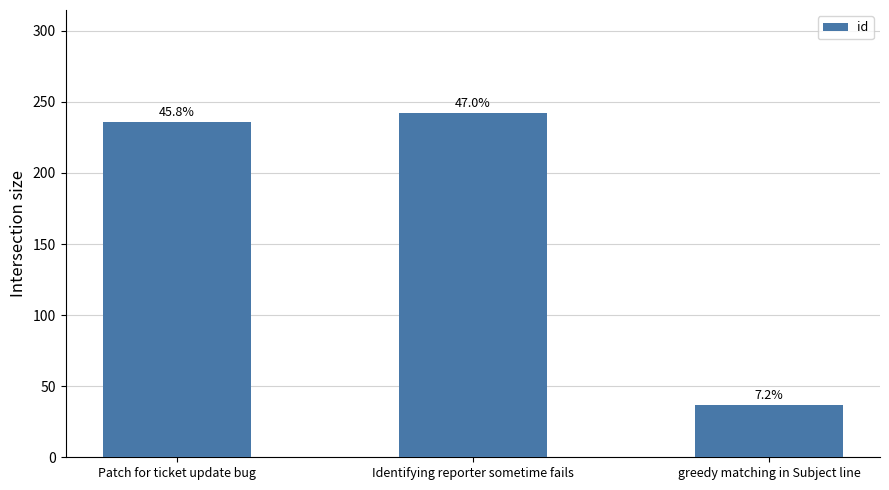

What is the smallest value displayed?

37